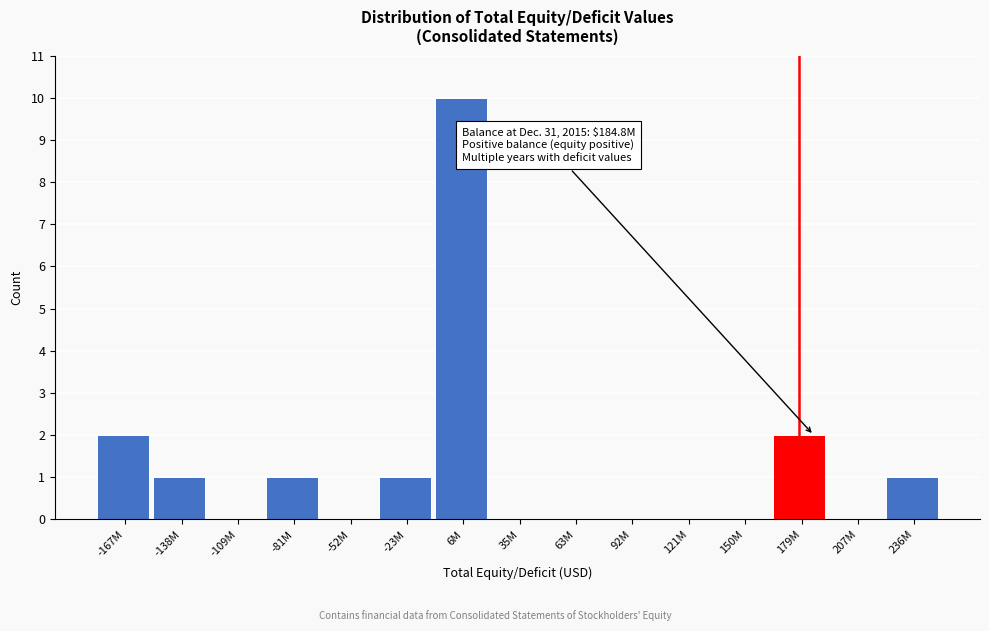

Reading left to right, transcribe all the data shown in this chart.

-167M=2	-138M=1	-109M=0	-81M=1	-52M=0	-23M=1	6M=10	35M=0	63M=0	92M=0	121M=0	150M=0	179M=2	207M=0	236M=1